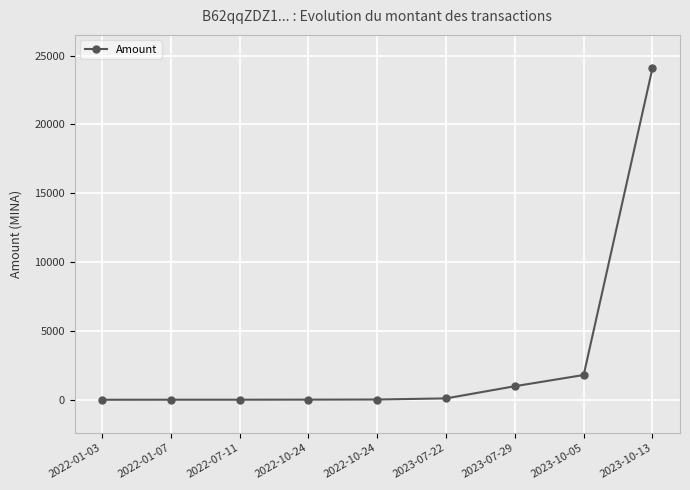

True or false: the data has more than 1 interior local peaks.

False